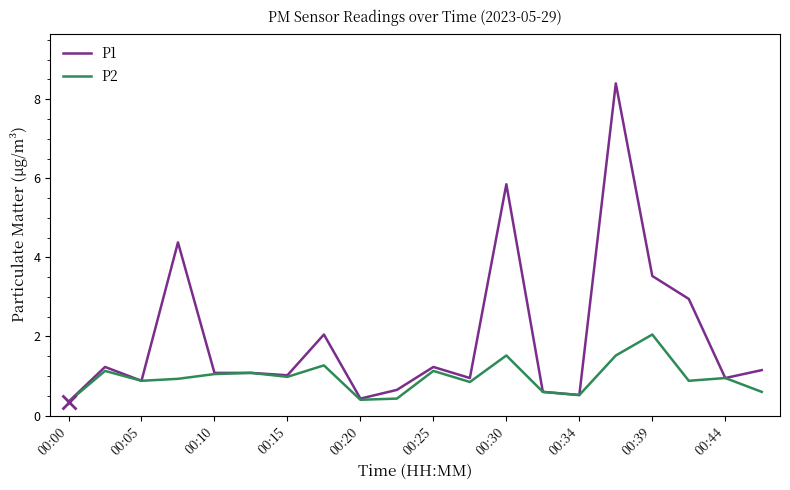

Which series has the largest total across all categories?

P1